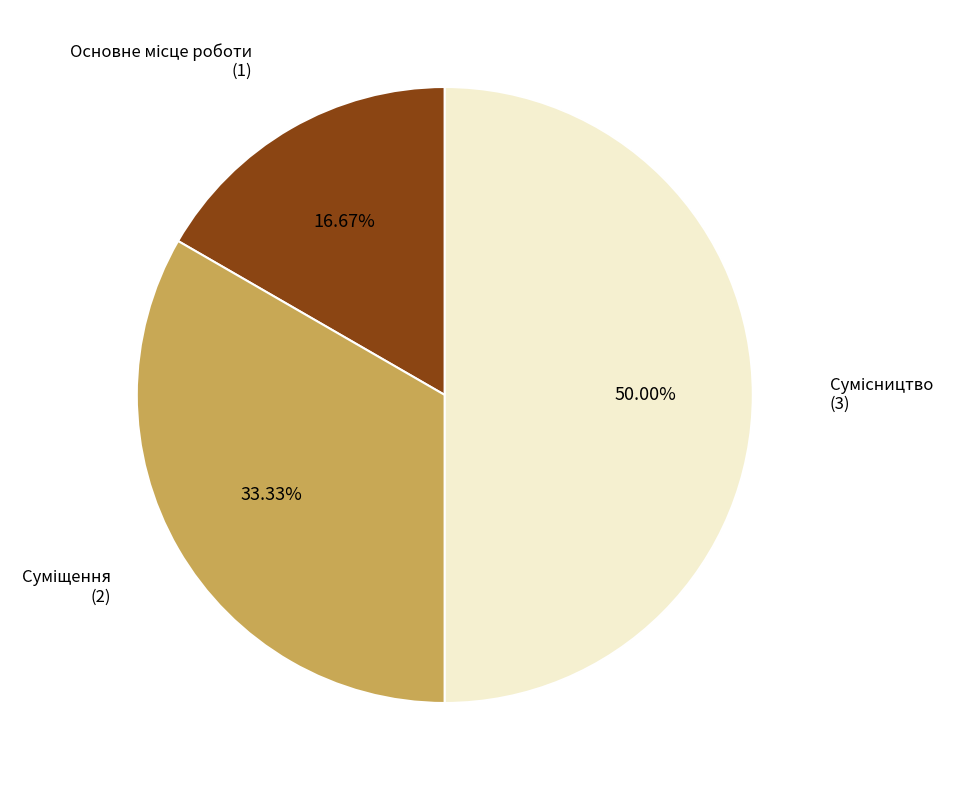

Rank the categories by value from highest to lowest.

Сумісництво, Суміщення, Основне місце роботи